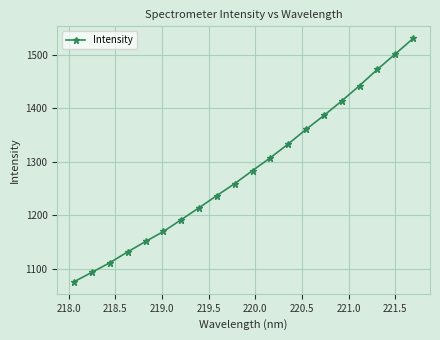

What is the difference between the maximum and minimum values?

454.1